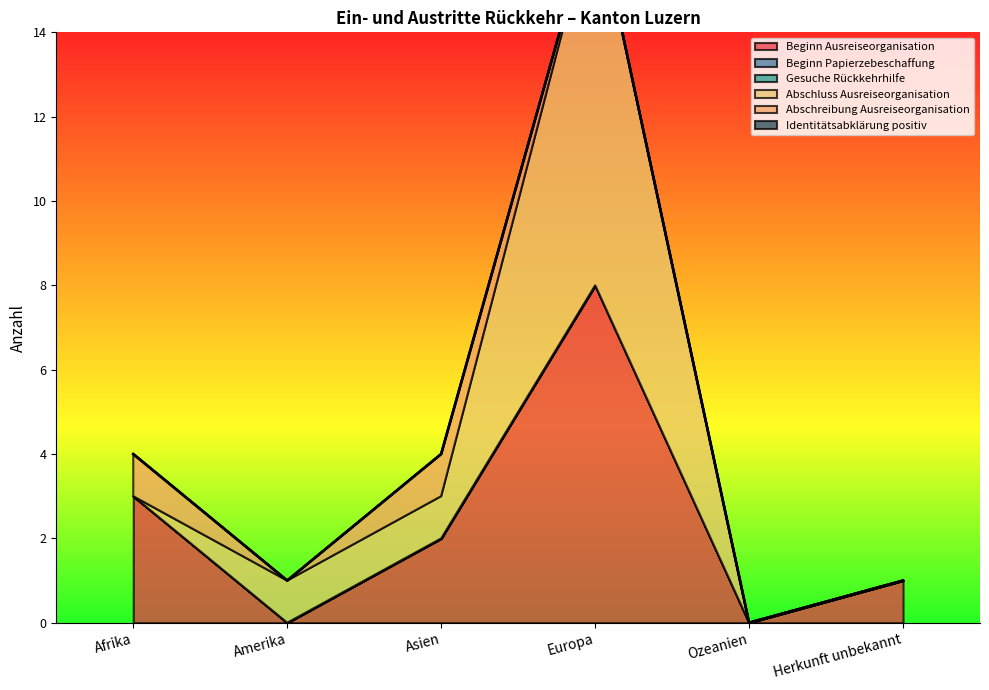

Does the chart display data point markers on the line(s)?

No